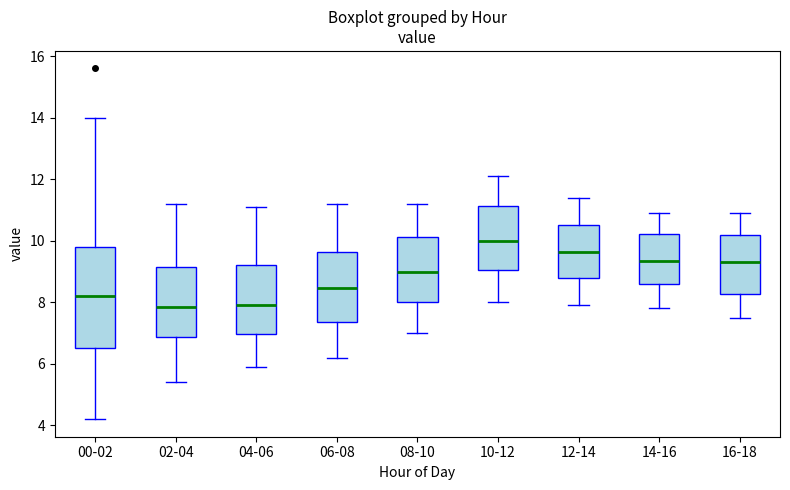

Comparing the boxes themselves (not the whiskers), which one is the tallest?

00-02